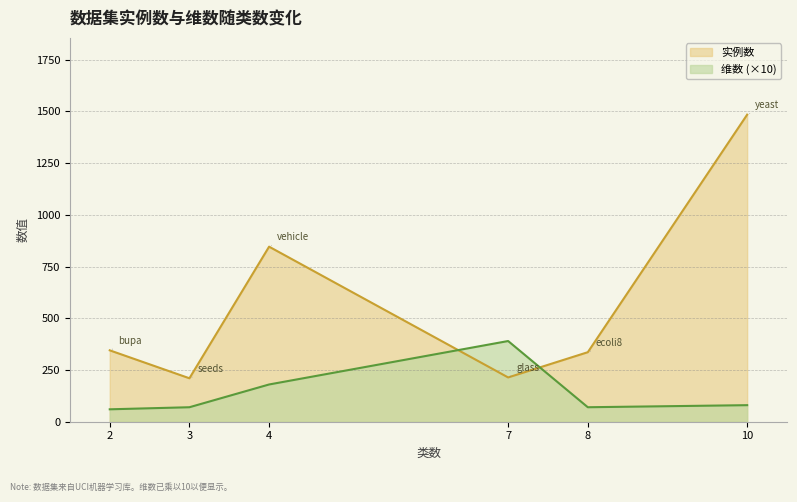

What is the sum of the 实例数 values at vehicle and yeast?

2330